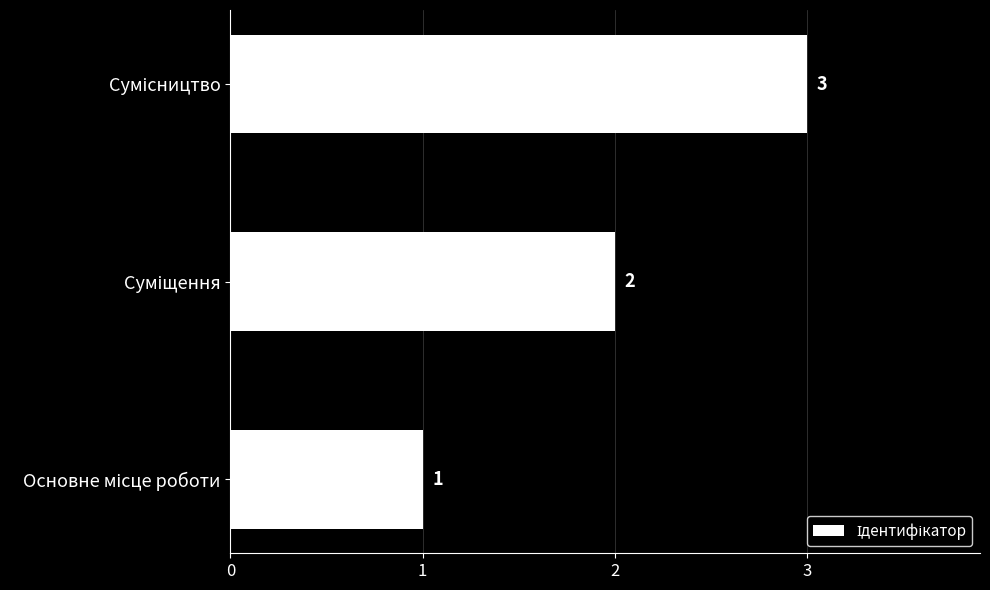

What is the maximum value shown in the chart?

3